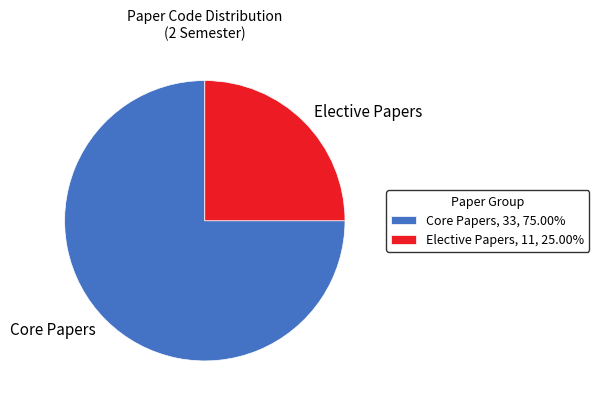

Approximately how many times larger is the value at Core Papers, 33, 75.00% compared to Elective Papers, 11, 25.00%?

3.0